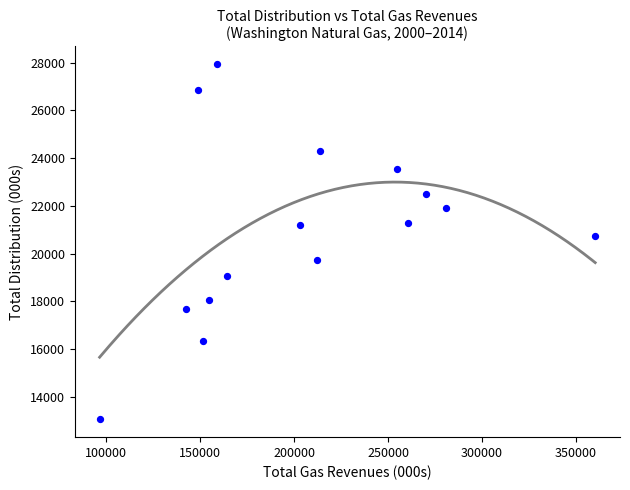

What Y value in the scatter plot is closest to 20497?

20737.0